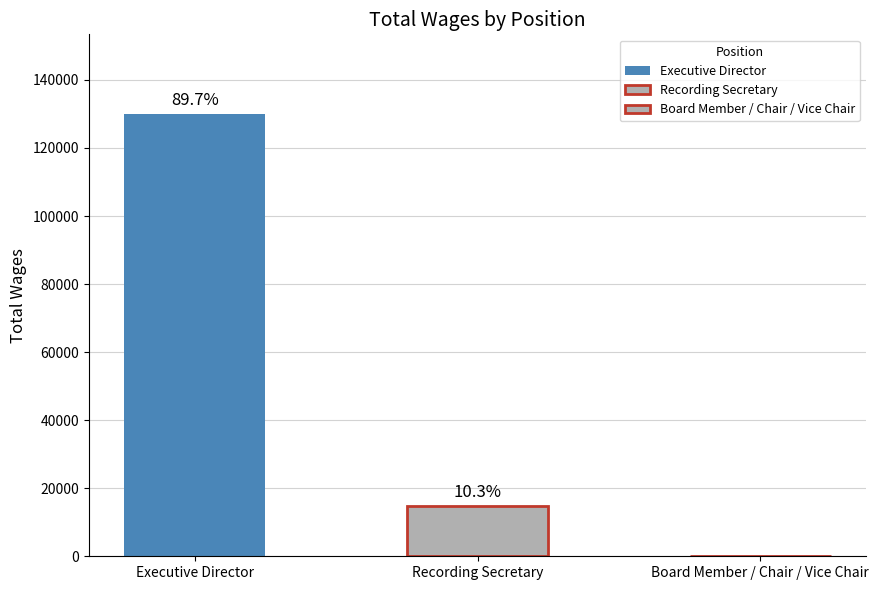

How many groups of bars are there?

1